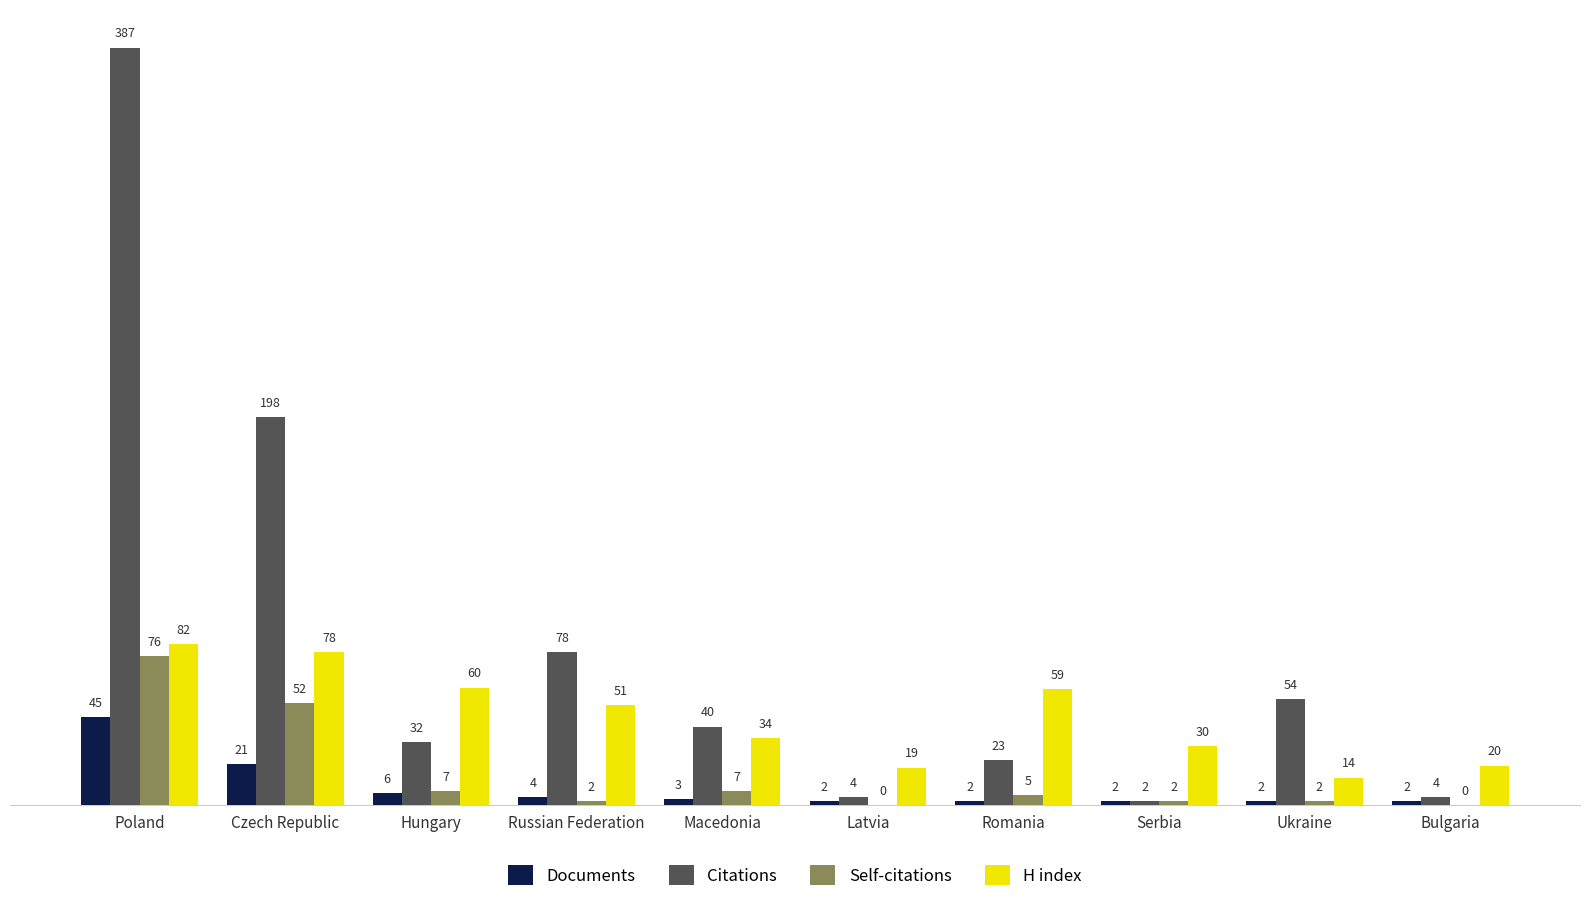

Between Hungary and Romania, which series saw the biggest shift?

Citations